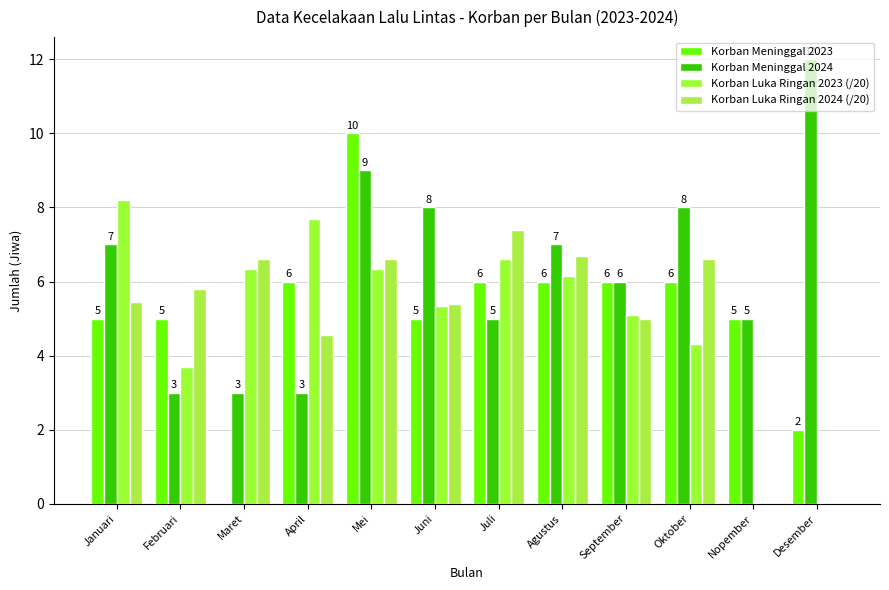

What position from the left is Januari?

1